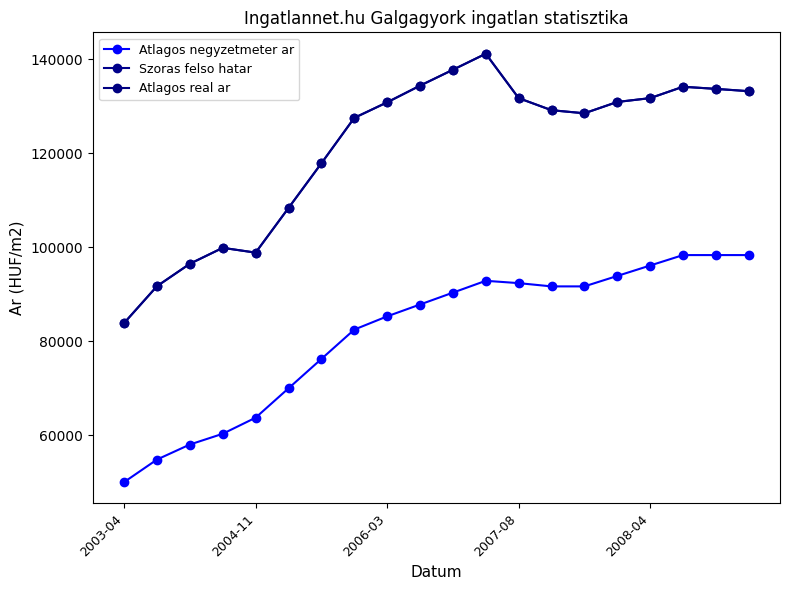

List the series in order of their peak value, lowest first.

Atlagos negyzetmeter ar, Szoras felso hatar, Atlagos real ar